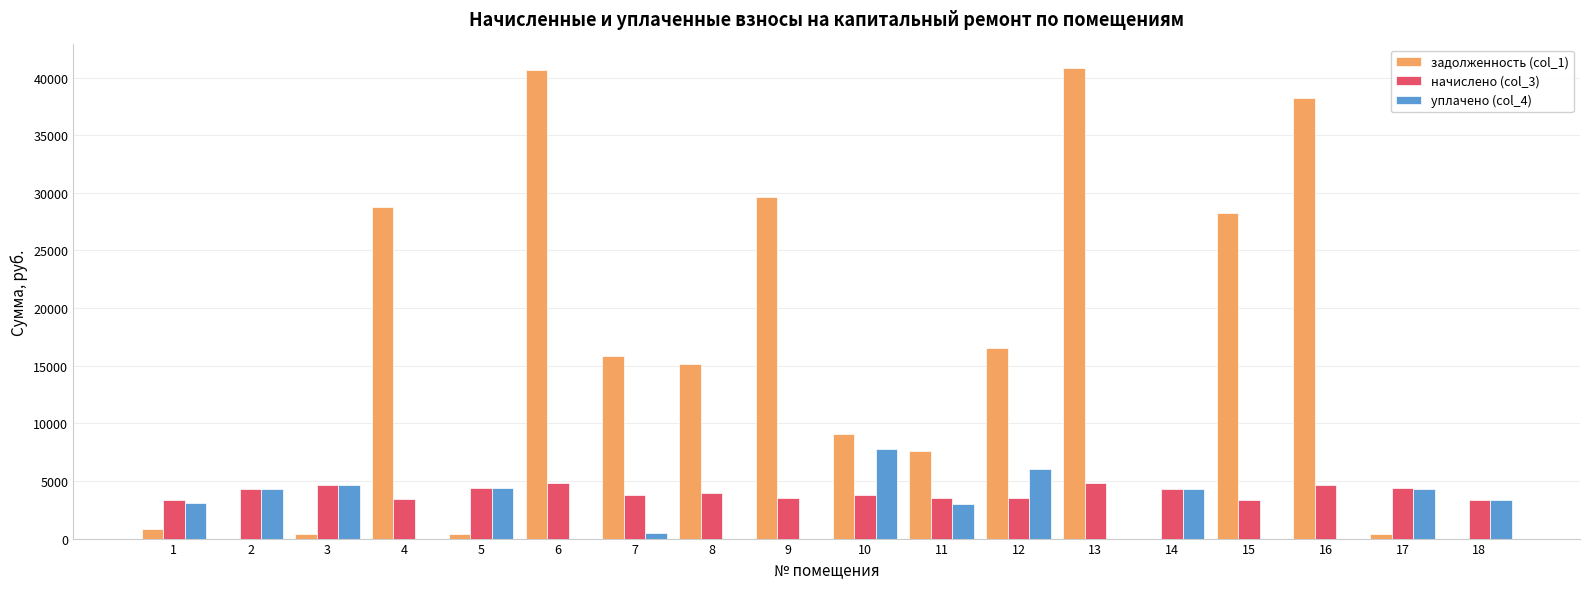

Is the value of уплачено (col_4) at 16 greater than the value of задолженность (col_1) at 15?

No